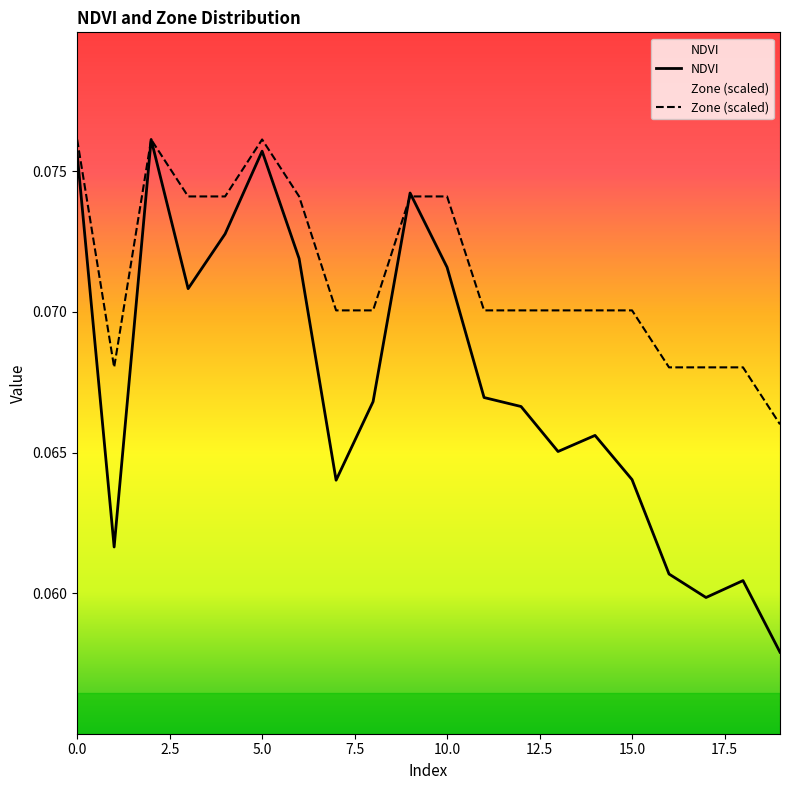

Which series has the largest range (max minus min)?

NDVI